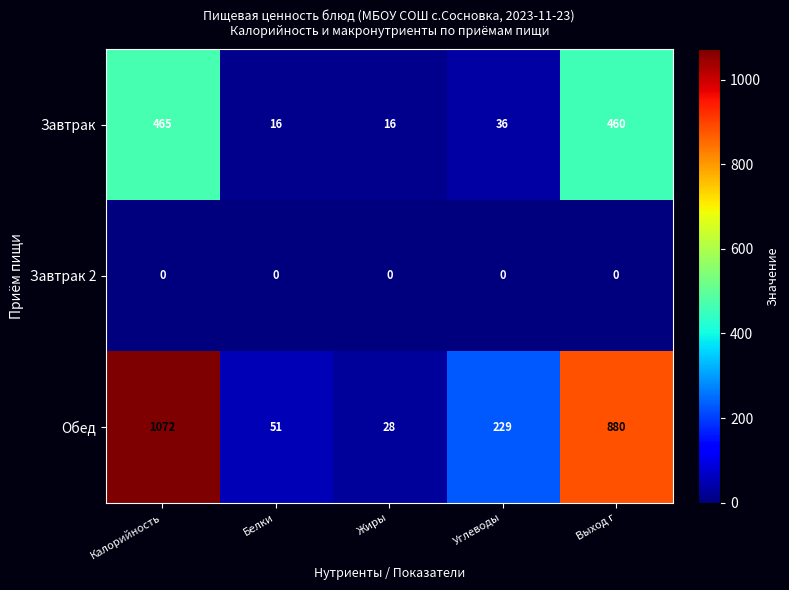

Which label corresponds to the largest value in the chart?

Калорийность